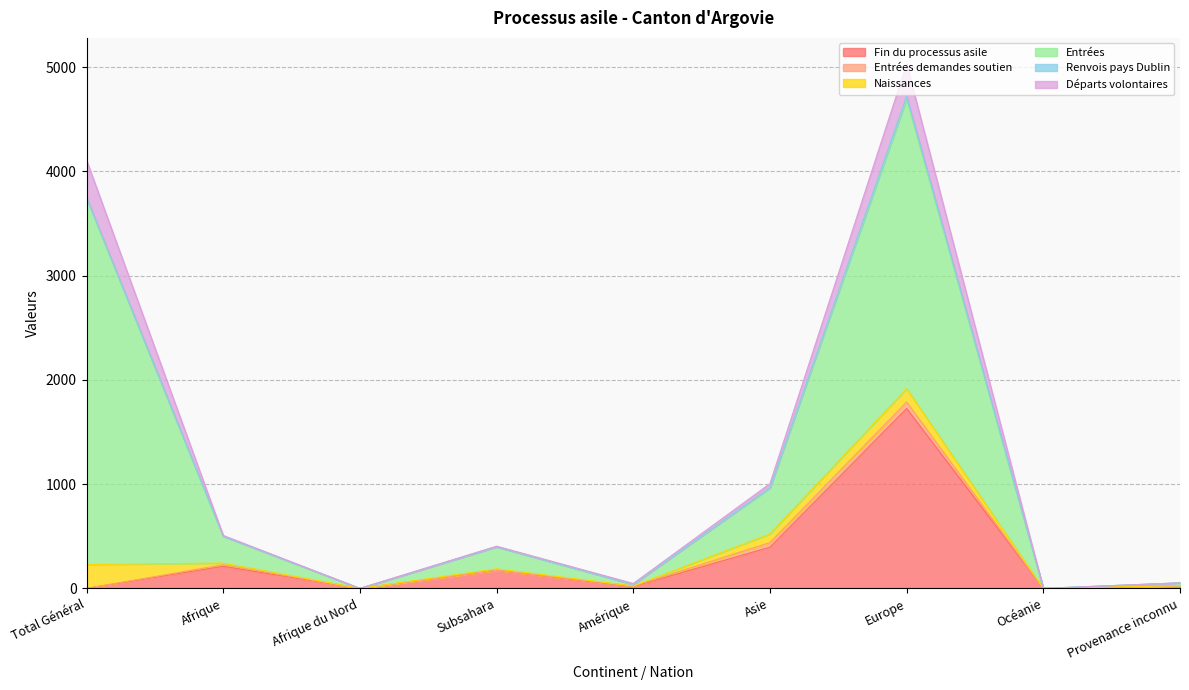

Is it true that Fin du processus asile equals 560 at Asie?

False